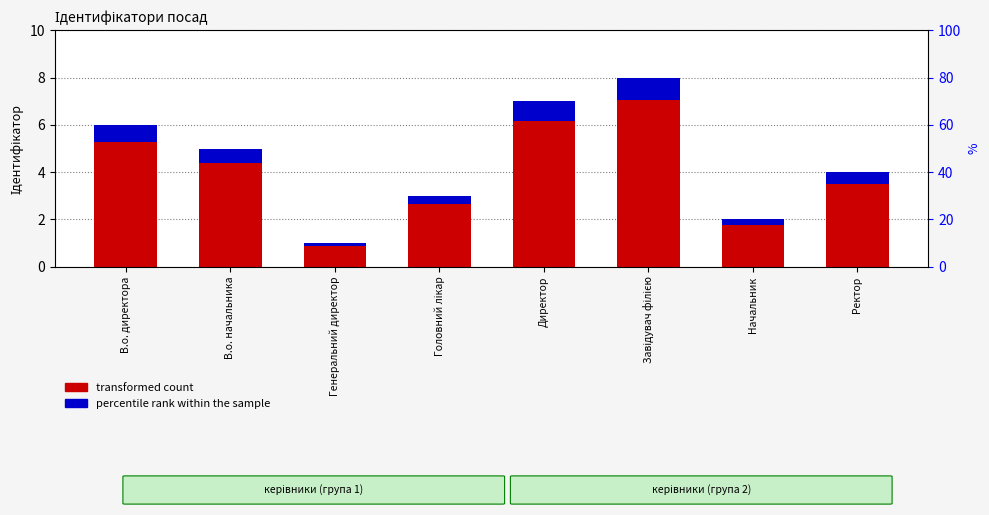

What is the minimum value for transformed count?

0.9